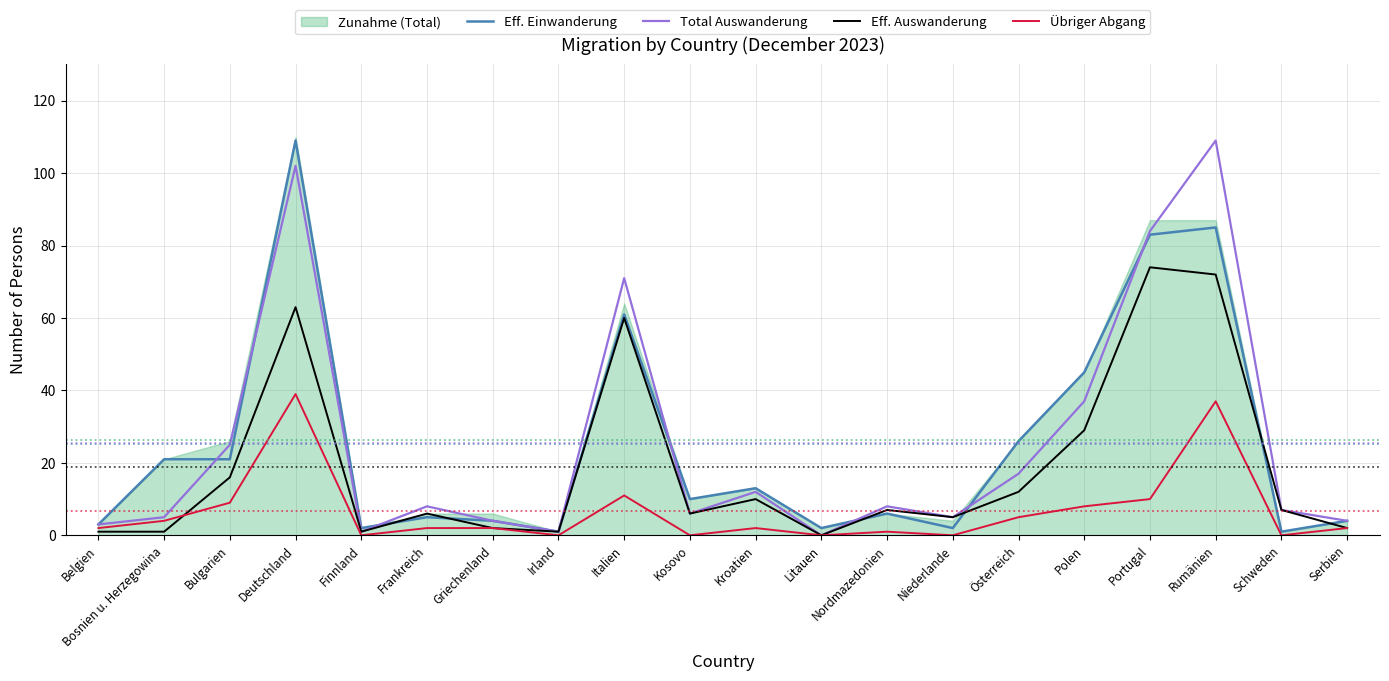

In Eff. Einwanderung, how many points are lower than both neighbors (excluding endpoints)?

6